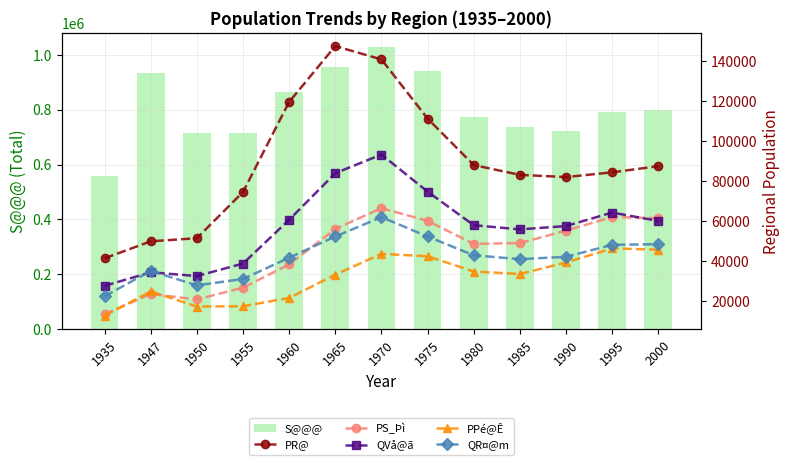

What is the difference between the QVå@ã values at 1935 and 1990?

29910